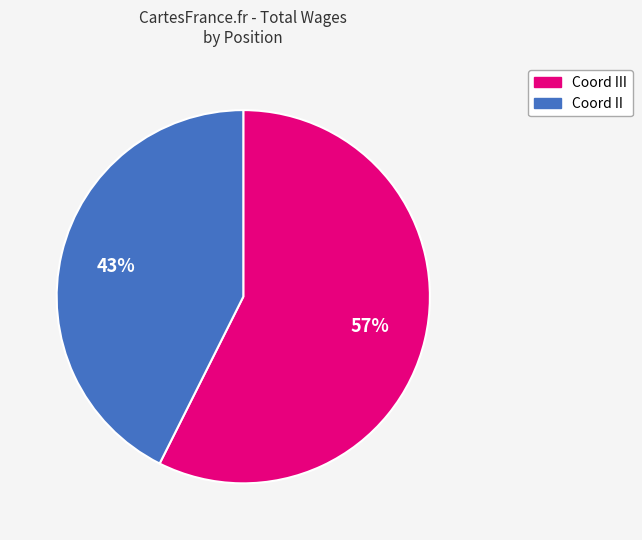

Is there a majority slice in this chart?

Yes